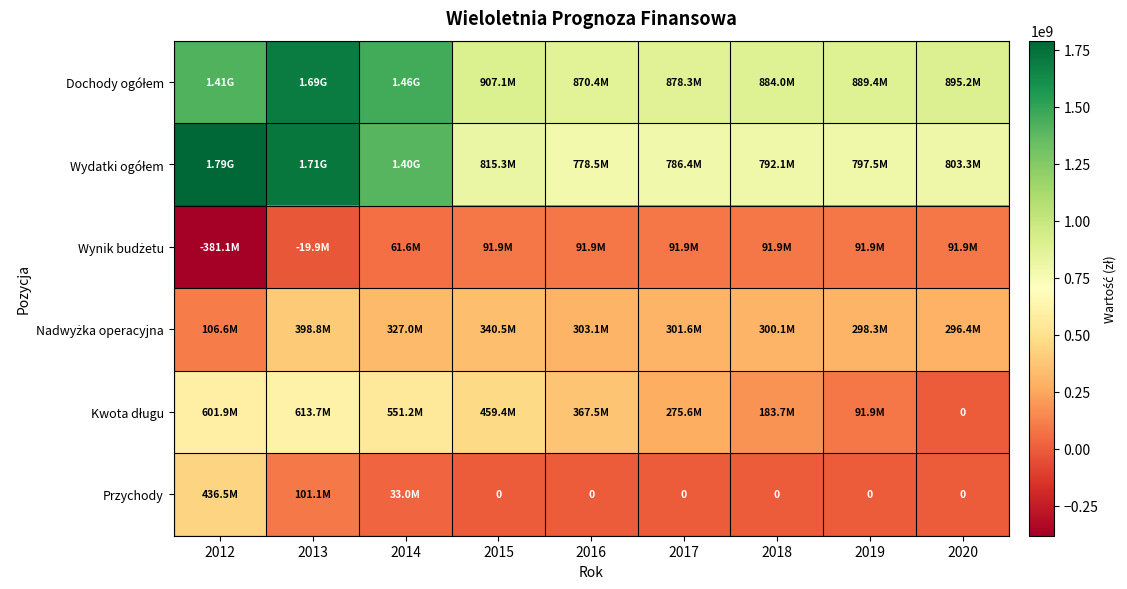

At how many categories does at least one series exceed 1194146872?

3